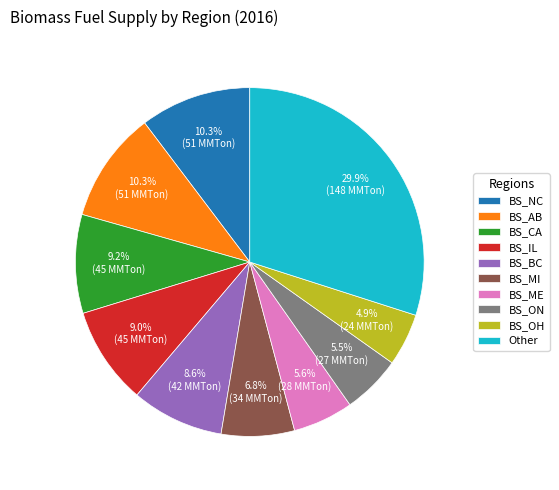

Which slice is the largest?

Other